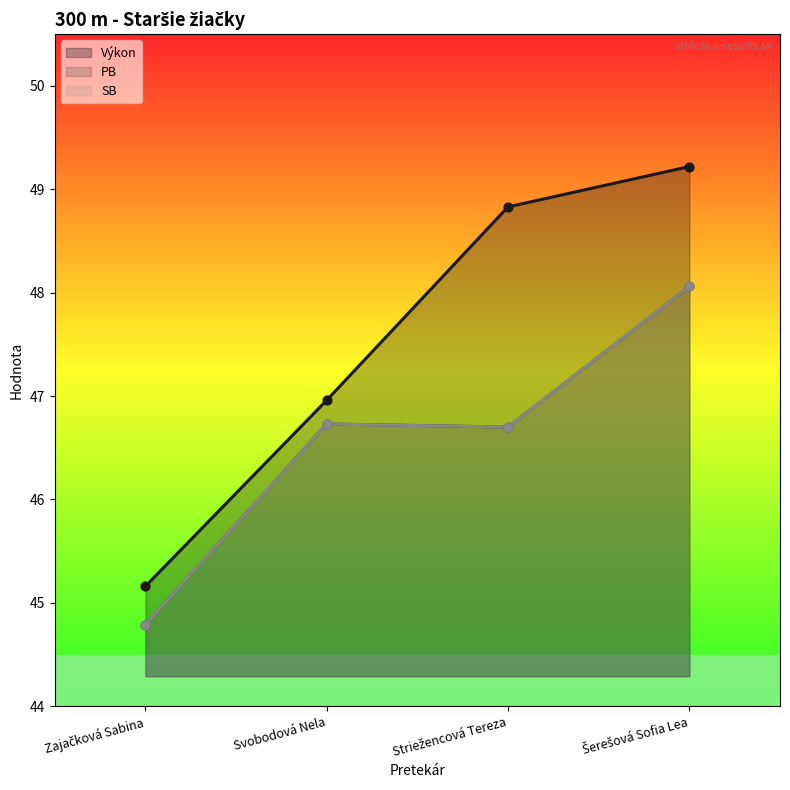

What are all the series names shown in the legend?

Výkon, PB, SB